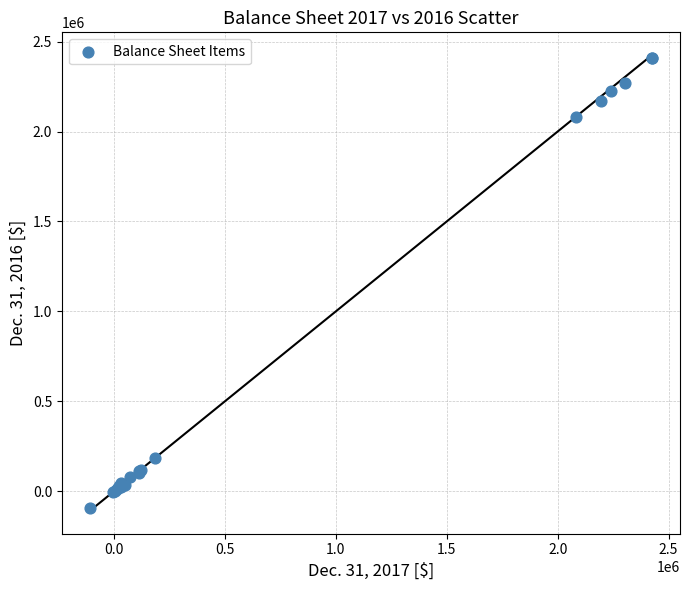

What Y value in the scatter plot is closest to 1157412?

2080900